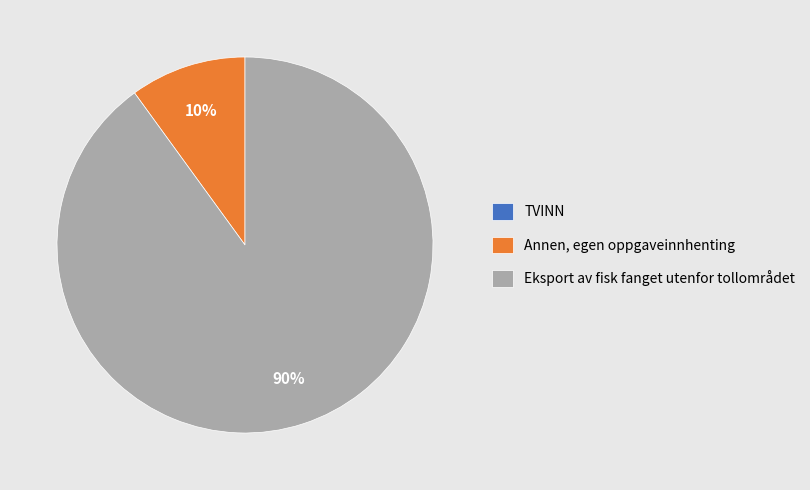

To the nearest percent, what is the average slice percentage?

33%